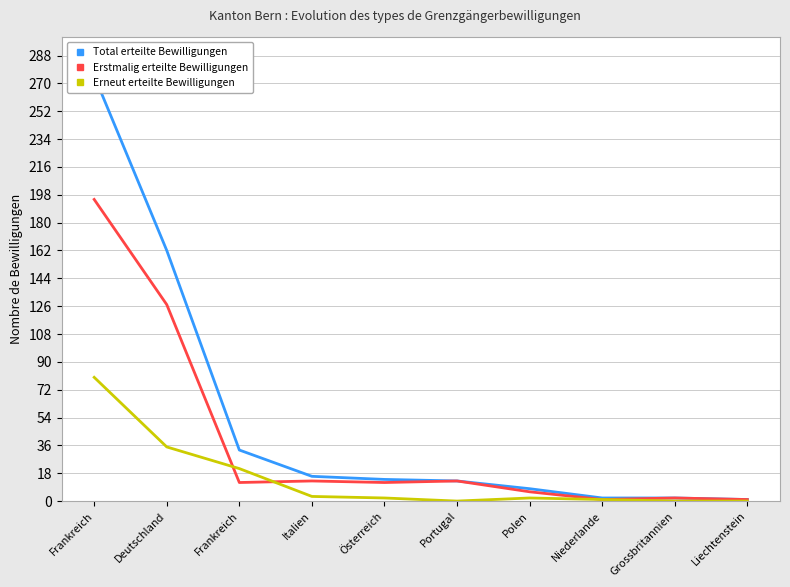

At how many categories does at least one series exceed 223?

1